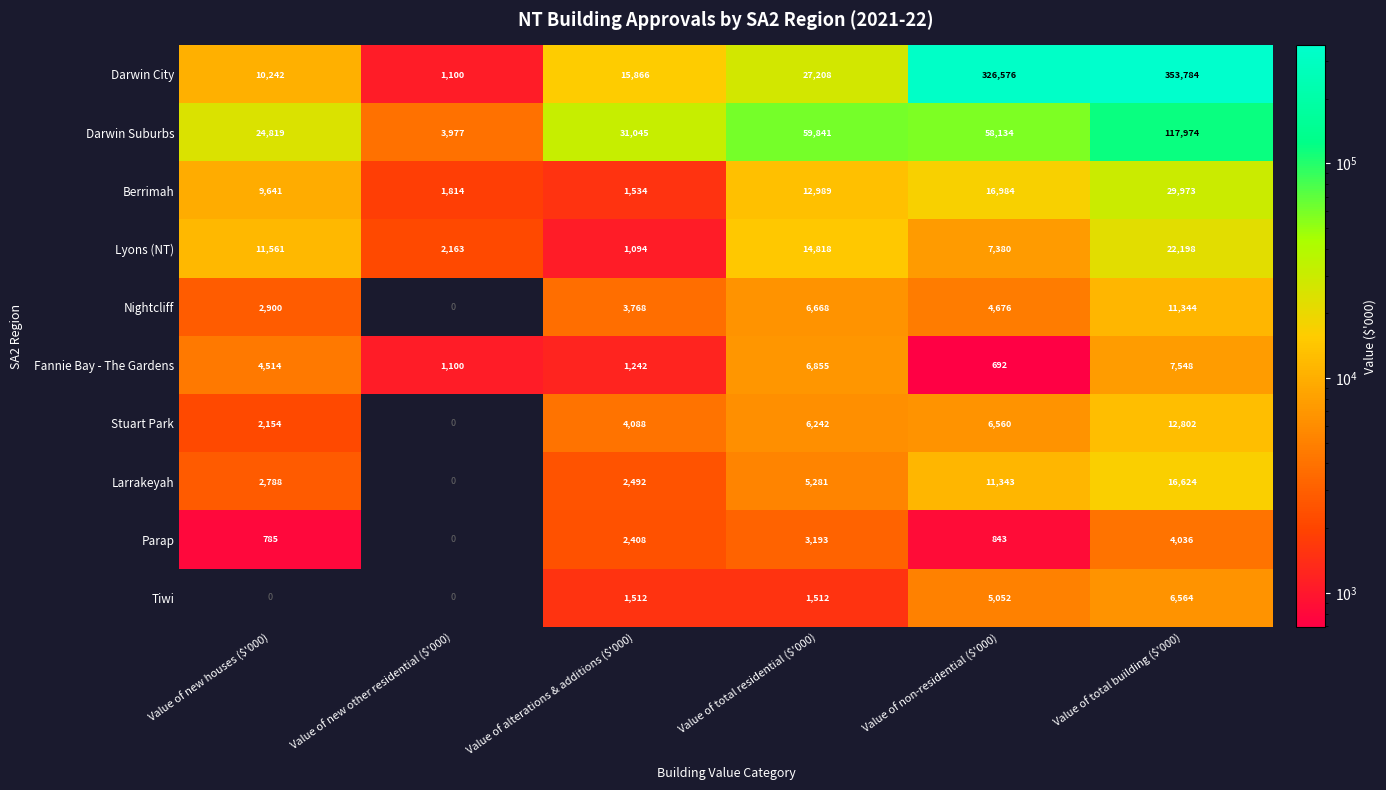

How many data points does each series have?

6